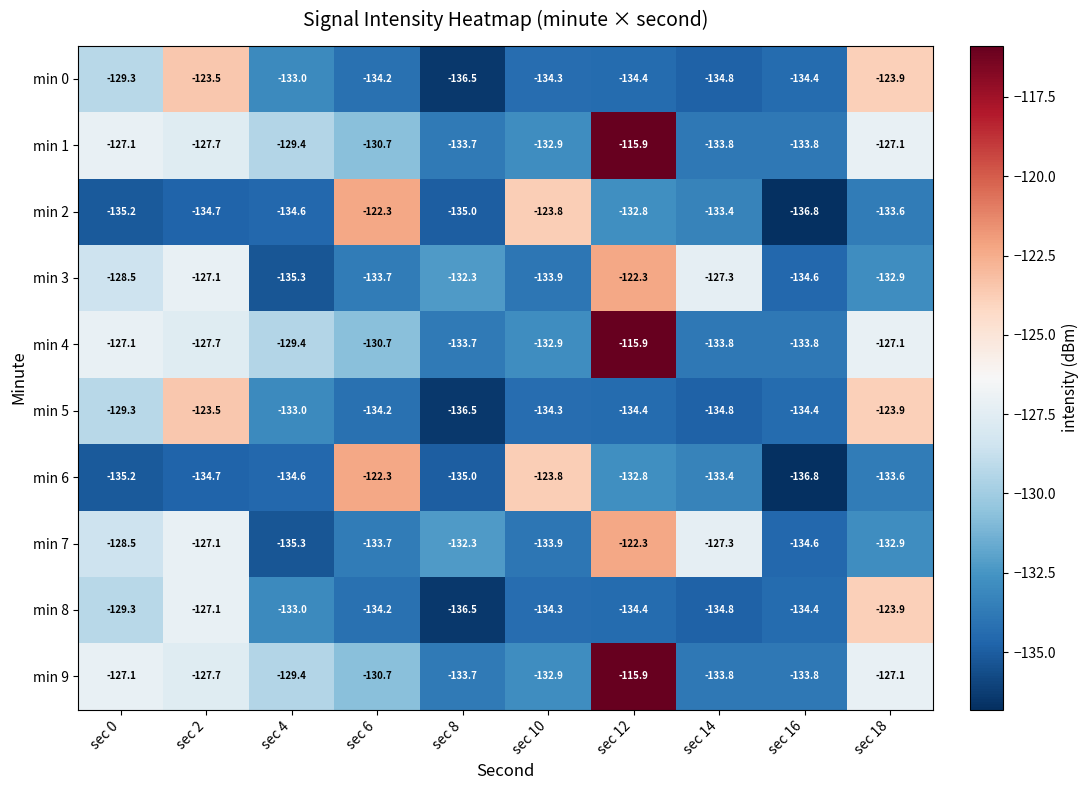

Where is min 3 nearest to the value -128?

sec 0